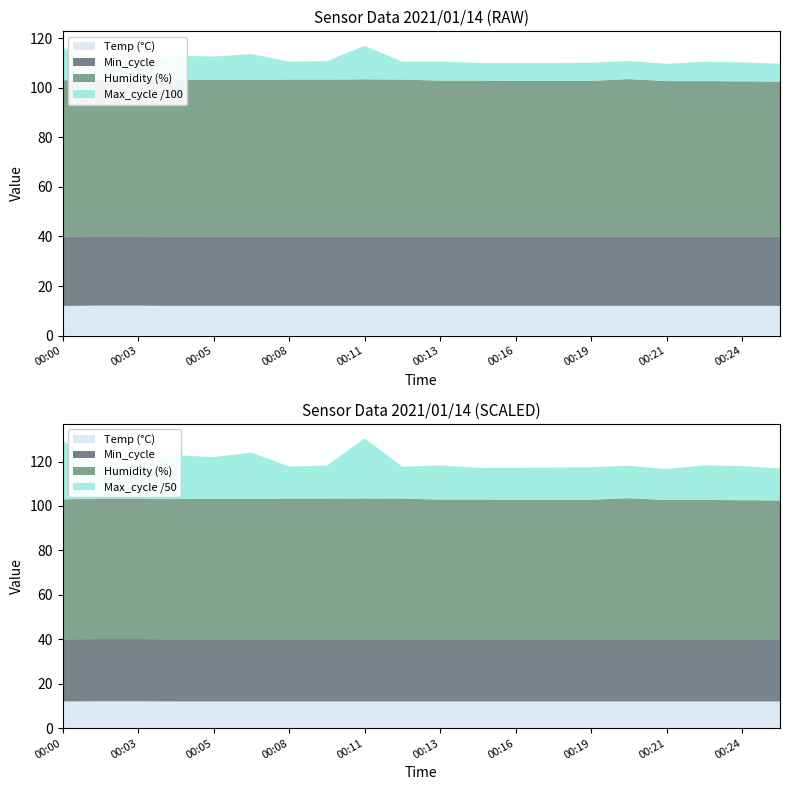

Reading left to right, what are all the values shown in this chart?

Temp: 12.0	12.1	12.1	12.0	12.0	12.0	12.0	12.0	12.0	12.0	12.0	12.0	12.0	12.0	12.0	12.0	12.0	12.0	12.0	12.0
Humidity: 63.0	63.2	63.2	63.1	63.2	63.2	63.3	63.3	63.4	63.3	62.9	62.9	62.8	62.8	62.8	63.5	62.7	62.7	62.6	62.5
Min_cycle: 28.0	28.0	28.0	28.0	28.0	28.0	28.0	28.0	28.0	28.0	28.0	28.0	28.0	28.0	28.0	28.0	28.0	28.0	28.0	28.0
Max_cycle: 1325.0	752.0	774.0	988.0	940.0	1043.0	726.0	744.0	1353.0	721.0	769.0	713.0	719.0	724.0	732.0	731.0	697.0	780.0	767.0	721.0